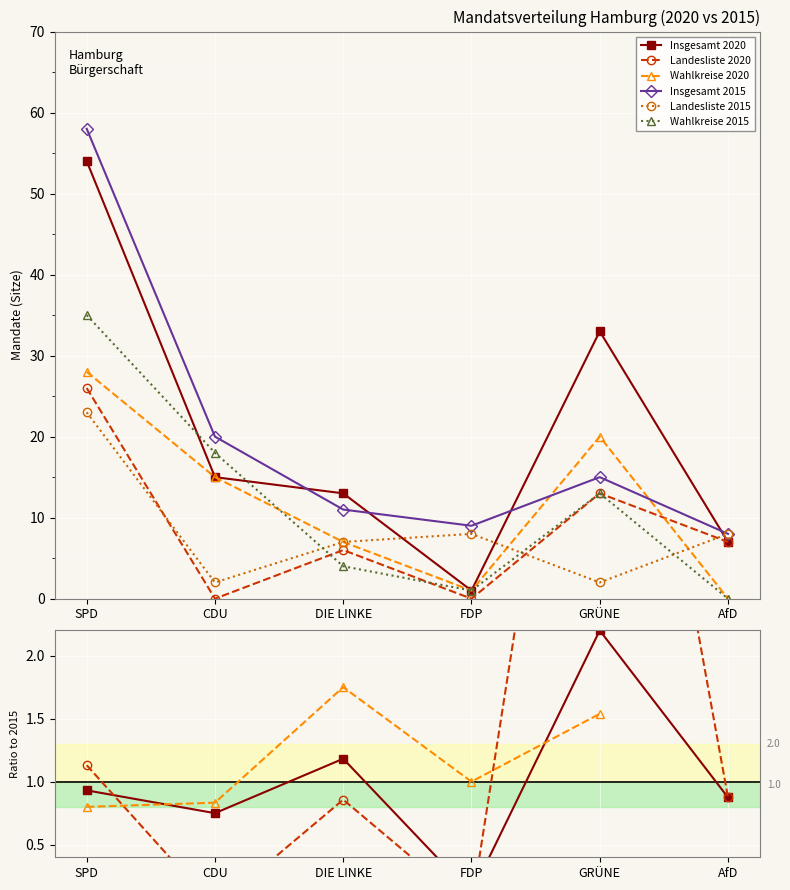

Which category has the lowest value in the Wahlkreise series?

AfD 2020